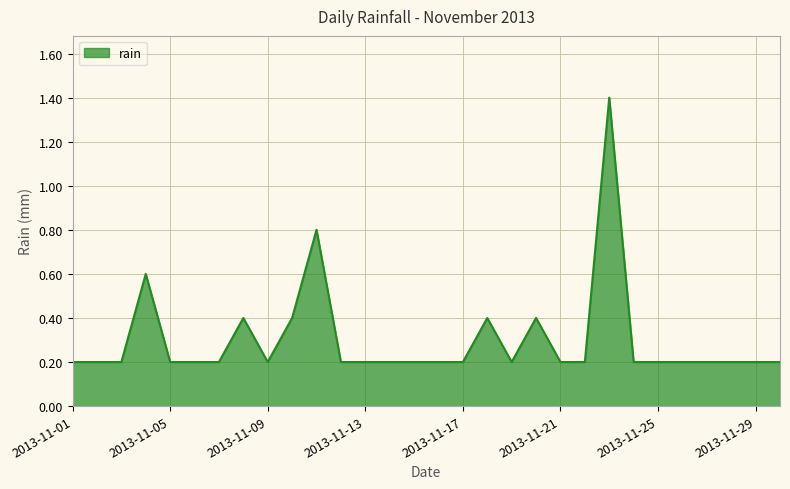

What is the greatest value displayed?

1.4